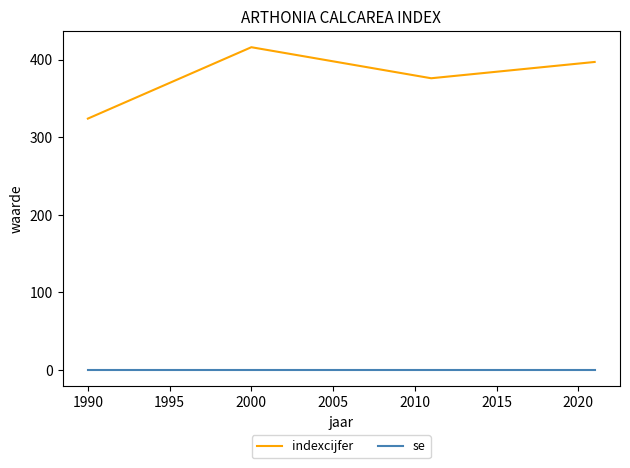

True or false: indexcijfer and se intersect in this chart.

False